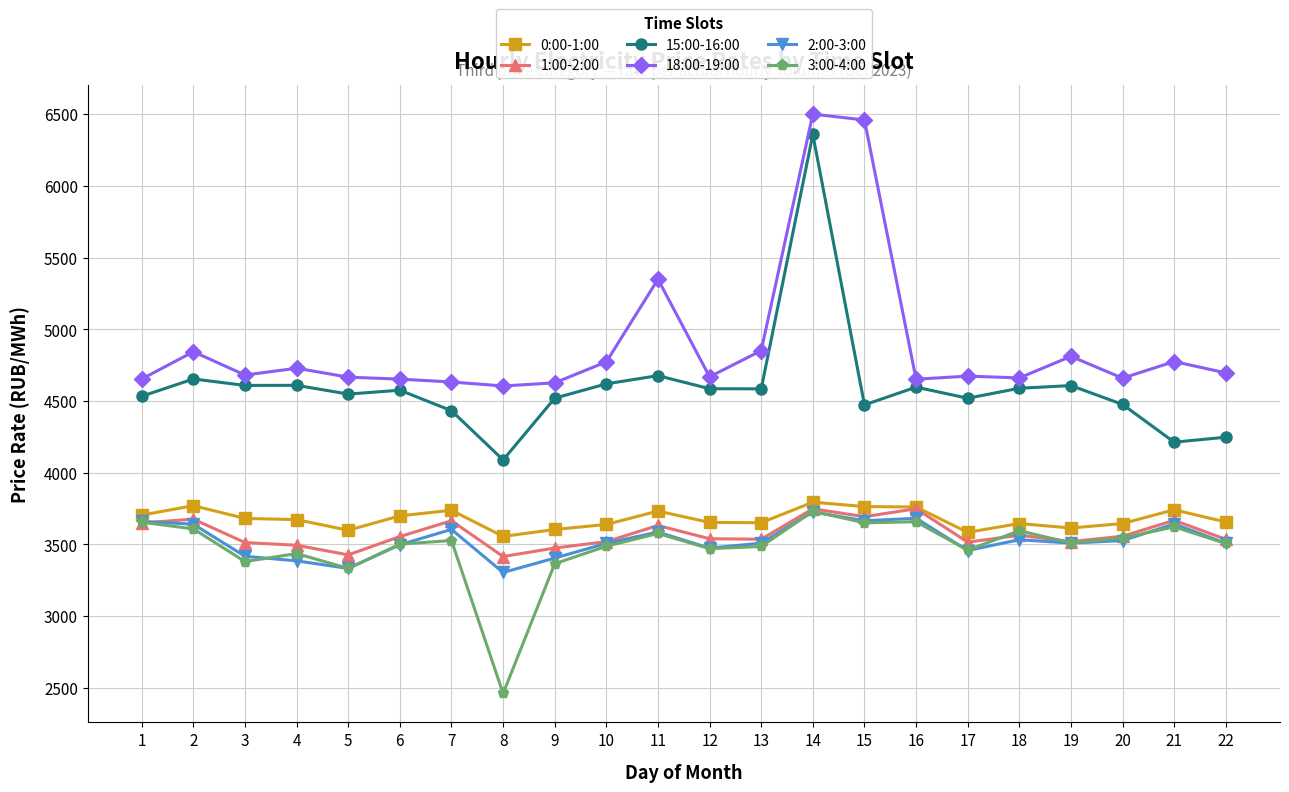

What is the total value across all series at 16?

24094.6